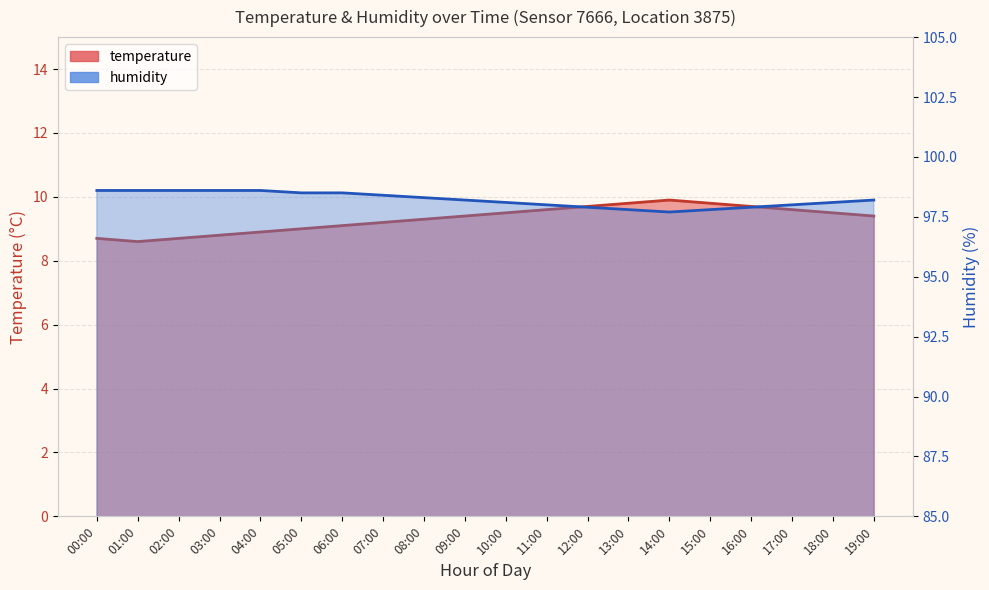

True or false: temperature and humidity intersect in this chart.

False